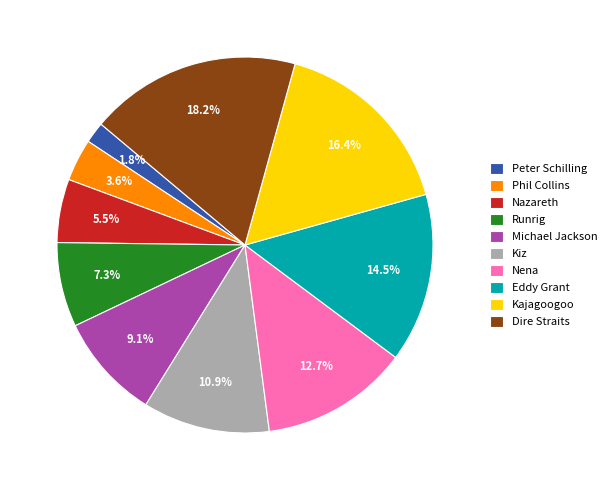

What is the ratio of the value at Kajagoogoo to the value at Eddy Grant?

1.1